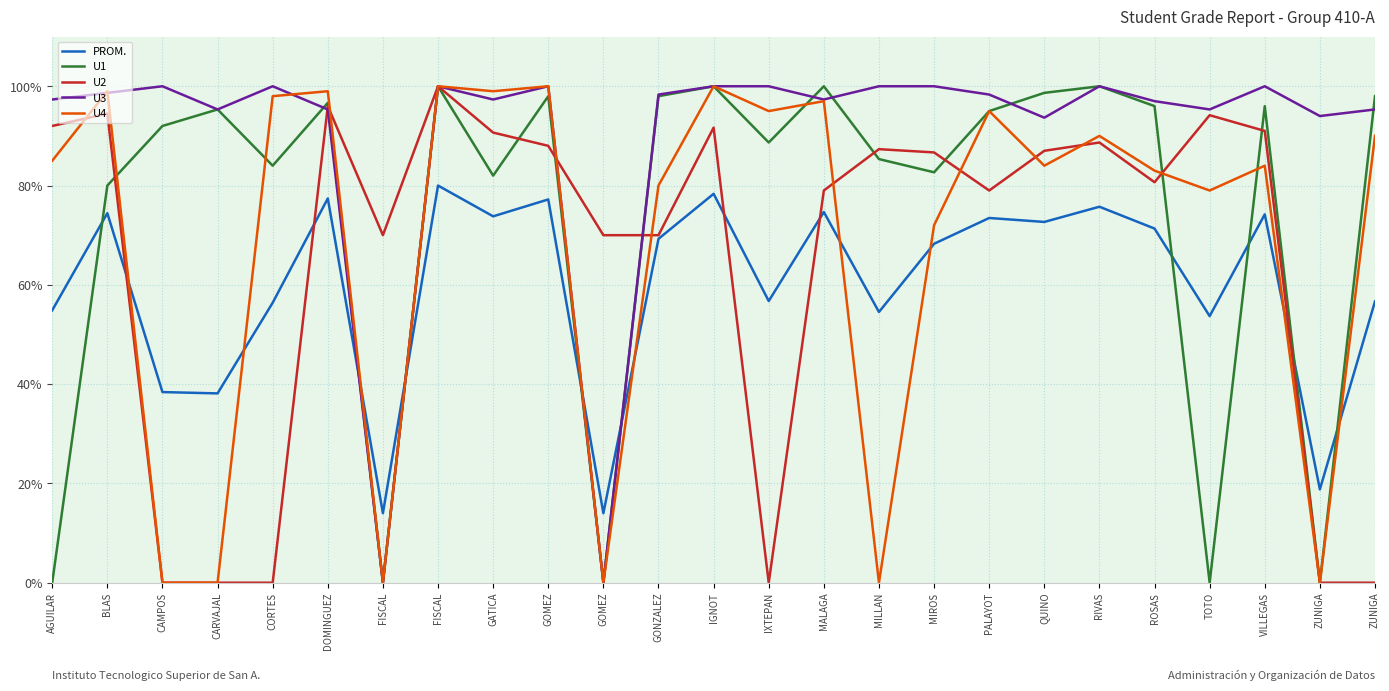

What is the total value across all series at TOTO?

322.2